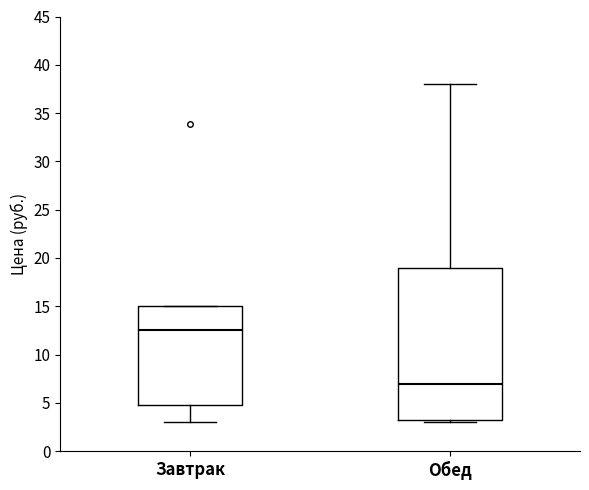

Which box has the highest median line?

Завтрак